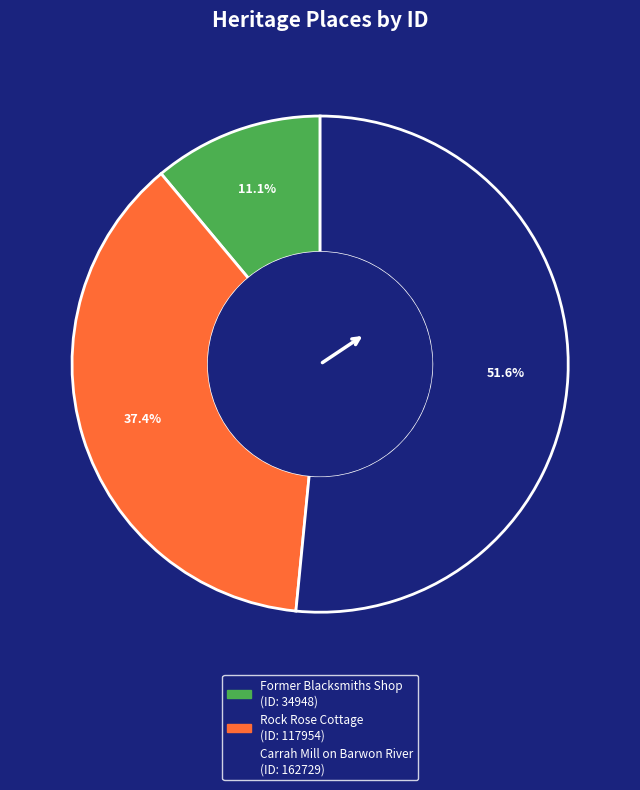

Combined, do Rock Rose Cottage and Carrah Mill on Barwon River account for over 50%?

Yes